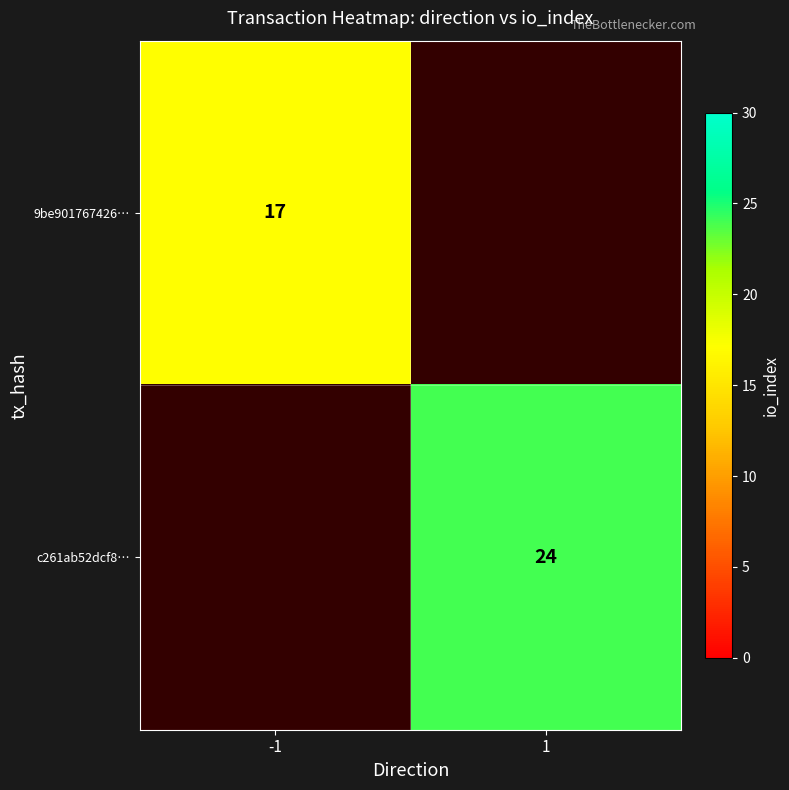

The c261ab52dcf8… series shows 40 at 1. True or false?

False